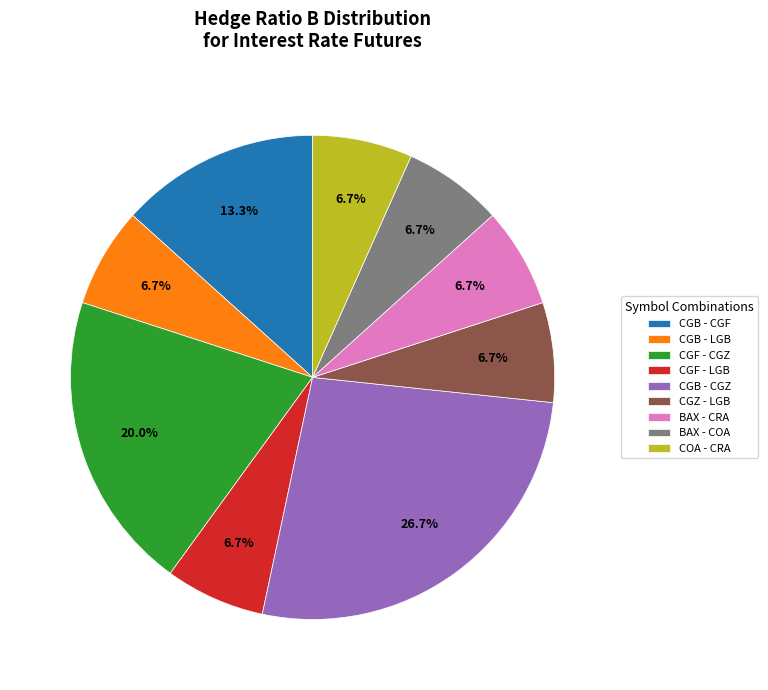

Which slice is the largest?

CGB - CGZ